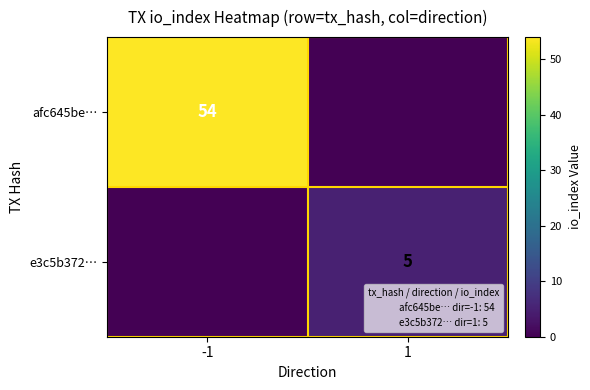

True or false: e3c5b372… has a value of 3 at 1.

False